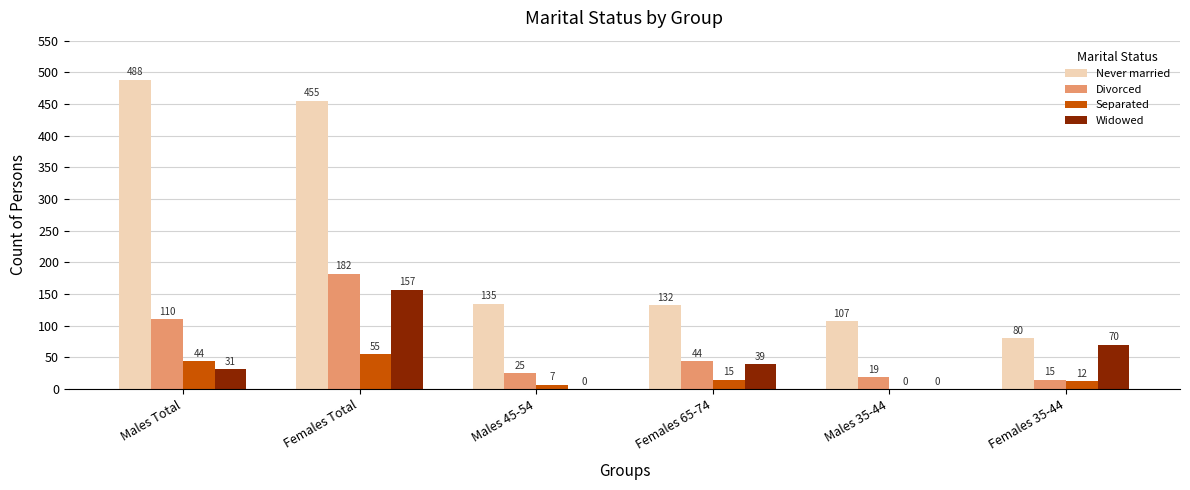

Reading right to left, list all the values displayed in this chart.

Never married: Females 35-44=80	Males 35-44=107	Females 65-74=132	Males 45-54=135	Females Total=455	Males Total=488
Divorced: Females 35-44=15	Males 35-44=19	Females 65-74=44	Males 45-54=25	Females Total=182	Males Total=110
Separated: Females 35-44=12	Males 35-44=0	Females 65-74=15	Males 45-54=7	Females Total=55	Males Total=44
Widowed: Females 35-44=70	Males 35-44=0	Females 65-74=39	Males 45-54=0	Females Total=157	Males Total=31